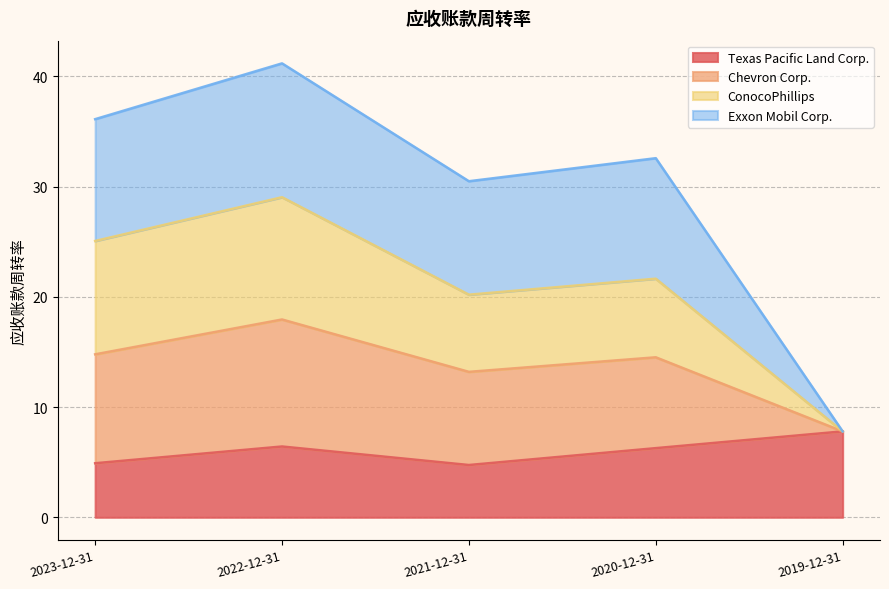

What is the maximum value for Texas Pacific Land Corp.?

7.8